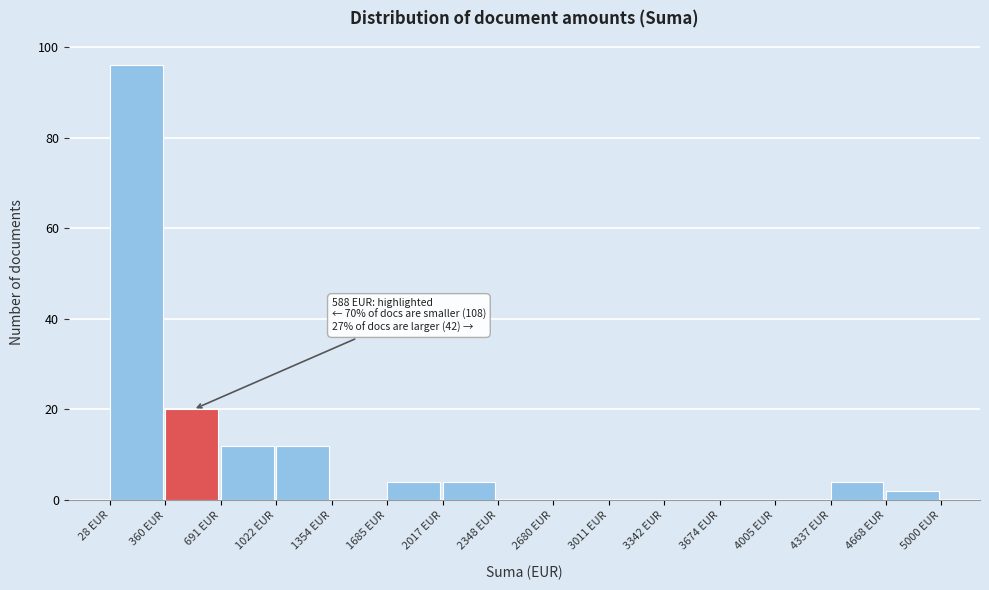

Which range on the x-axis has the tallest bar?

50 to 350